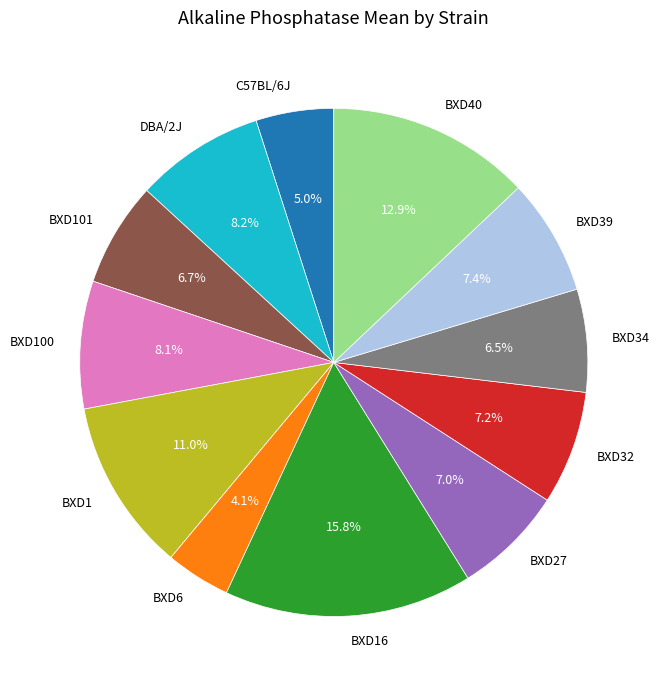

What is the ratio of the value at BXD40 to the value at DBA/2J?

1.6